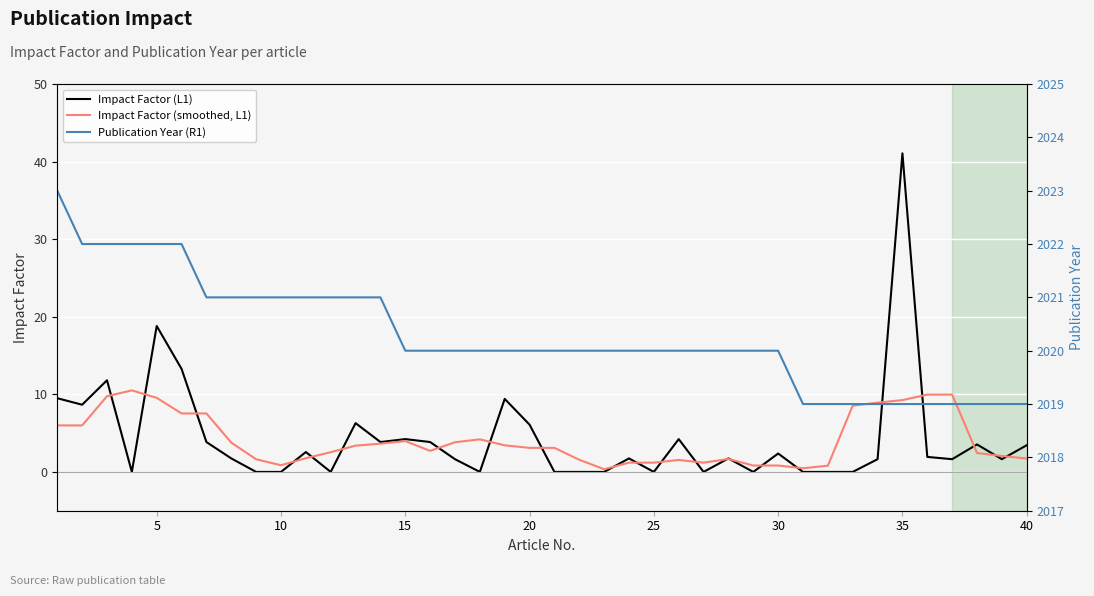

True or false: Impact Factor (L1) has a value of 1.4 at 40.

False